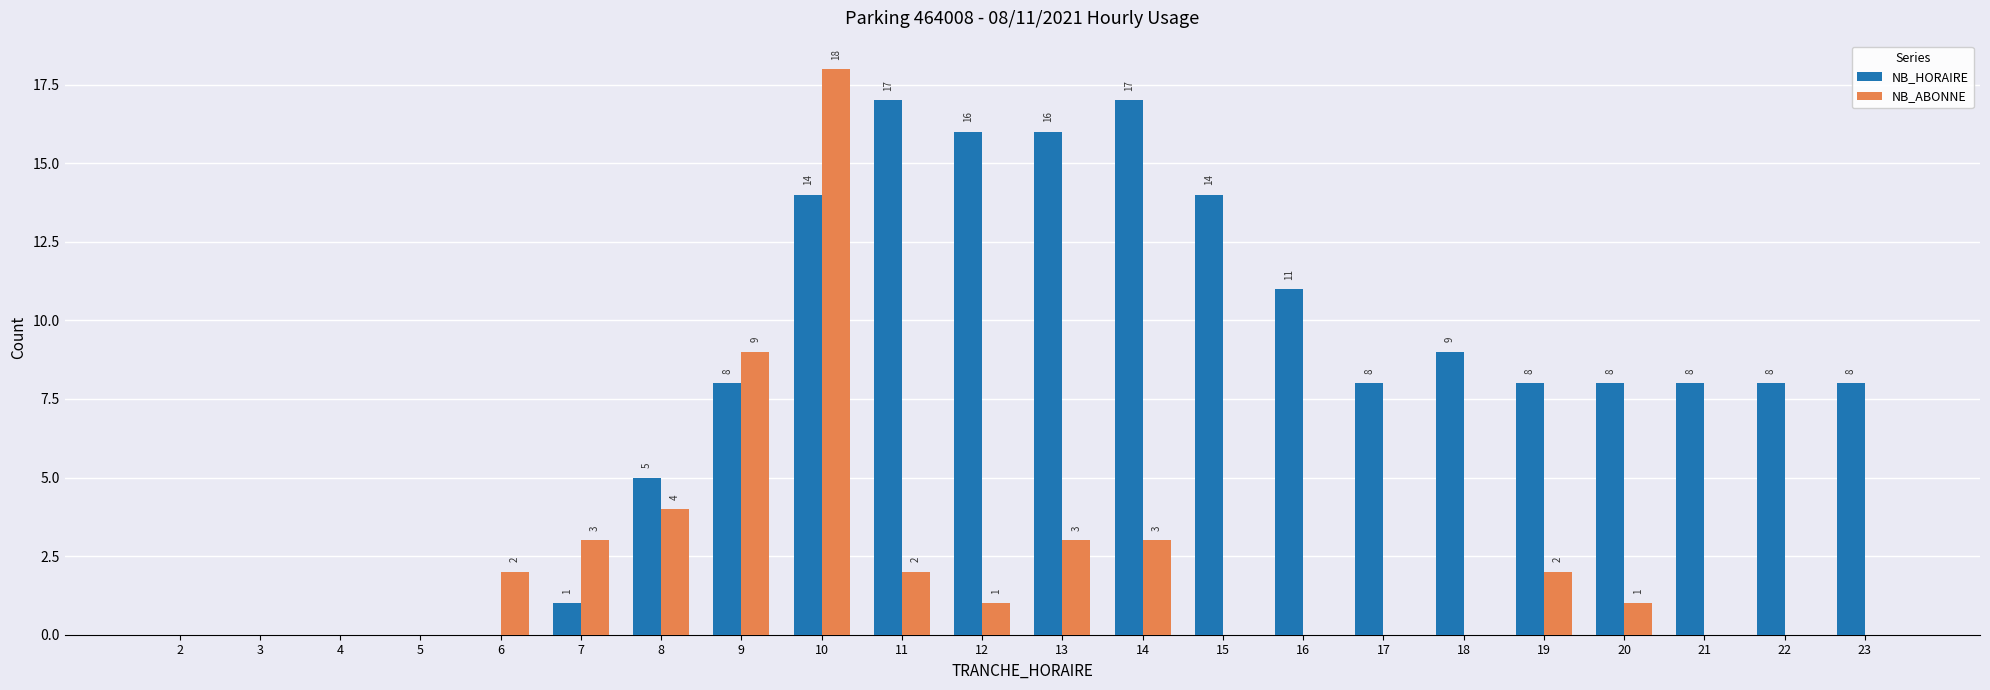

The NB_ABONNE series shows 0 at 15. True or false?

True